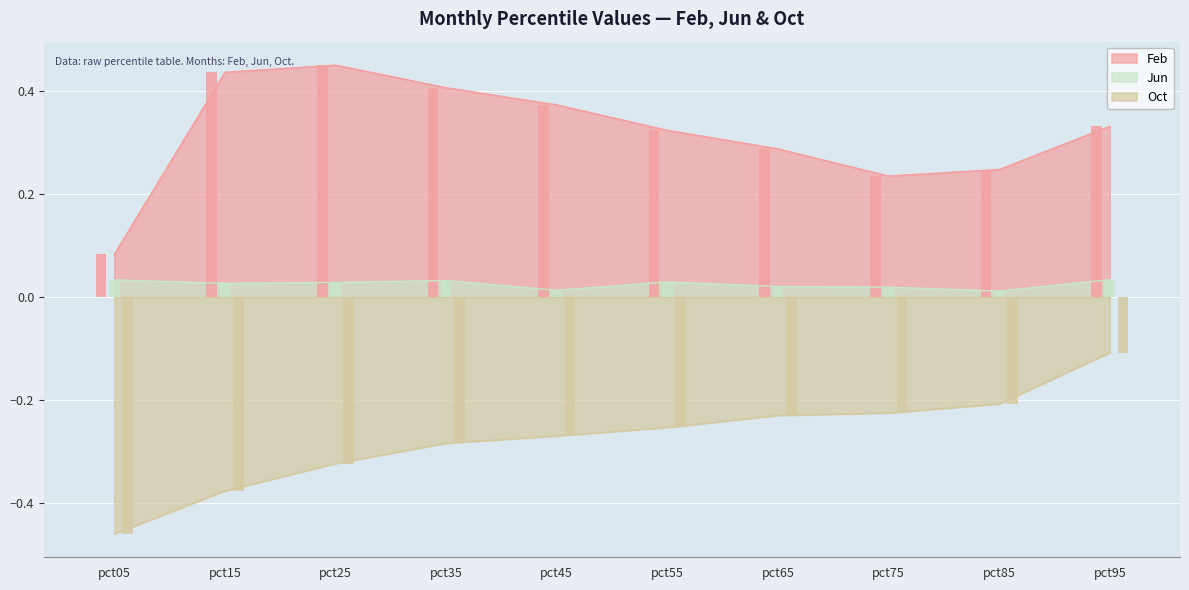

Which series has the largest total across all categories?

Feb